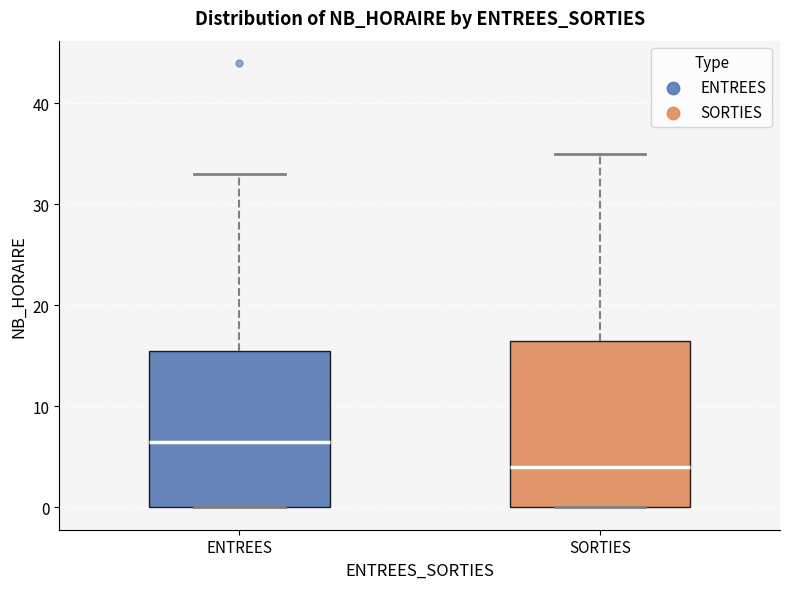

Reading left to right, transcribe this box plot: for each box, give where its median line is, the range the box spans, and where its two whiskers end, as read against the y-axis. The values are not printed on the chart, so give them approximately, as read against the axis.

ENTREES: median 7, box 0 to 16, whiskers 0 to 33
SORTIES: median 4, box 0 to 17, whiskers 0 to 35